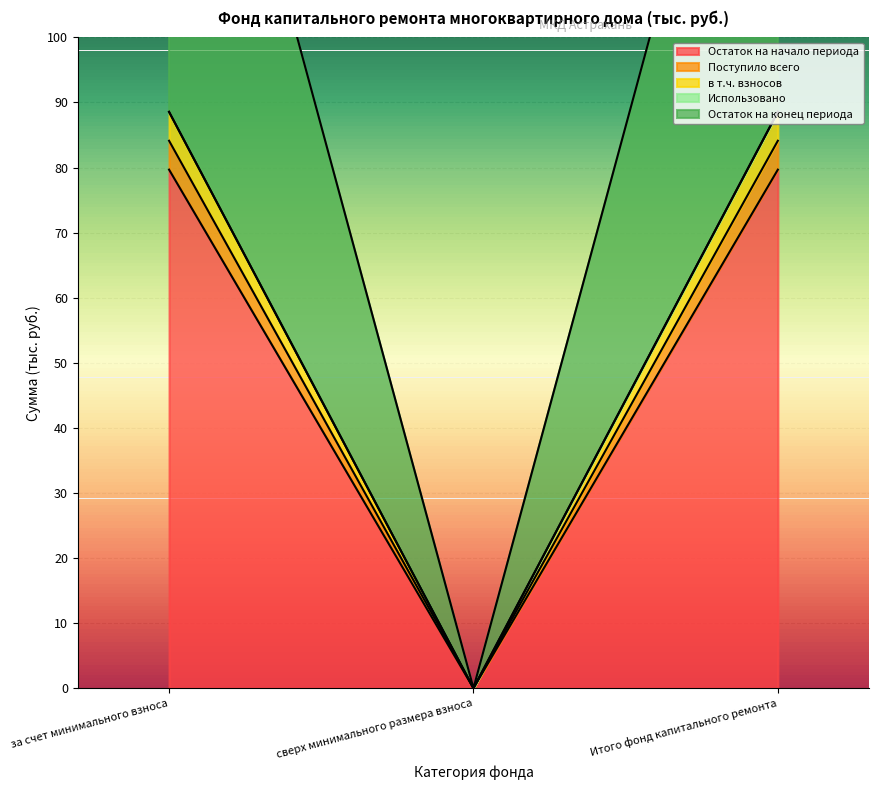

Which category has the highest value in the Остаток на конец периода series?

за счет минимального взноса